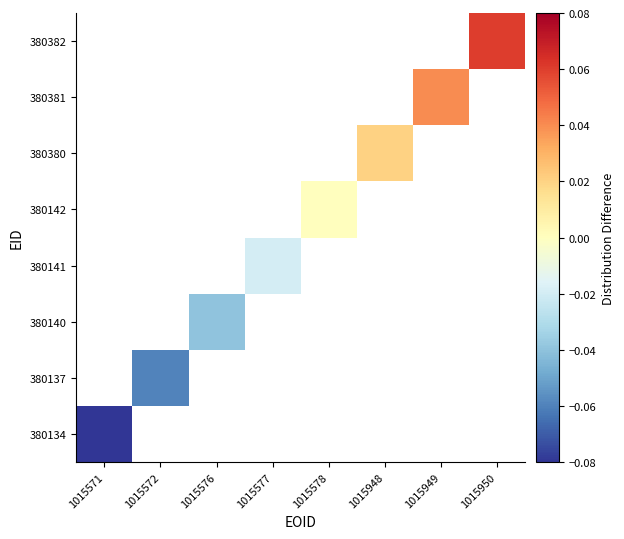

Rank the categories by 380382 value from highest to lowest.

1015571, 1015572, 1015576, 1015577, 1015578, 1015948, 1015949, 1015950